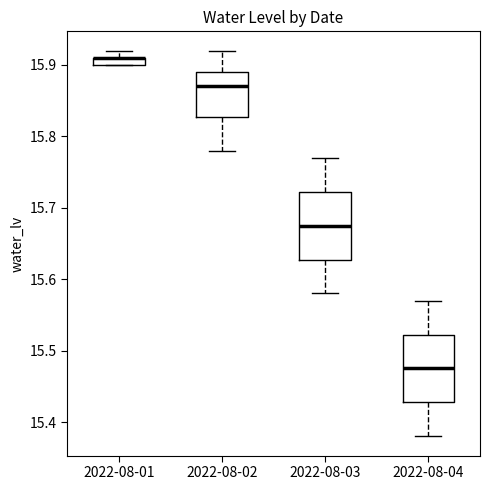

Where is the upper edge of the box for 2022-08-02 on the y-axis? The values are not printed on the chart, so give them approximately, as read against the axis.

15.89